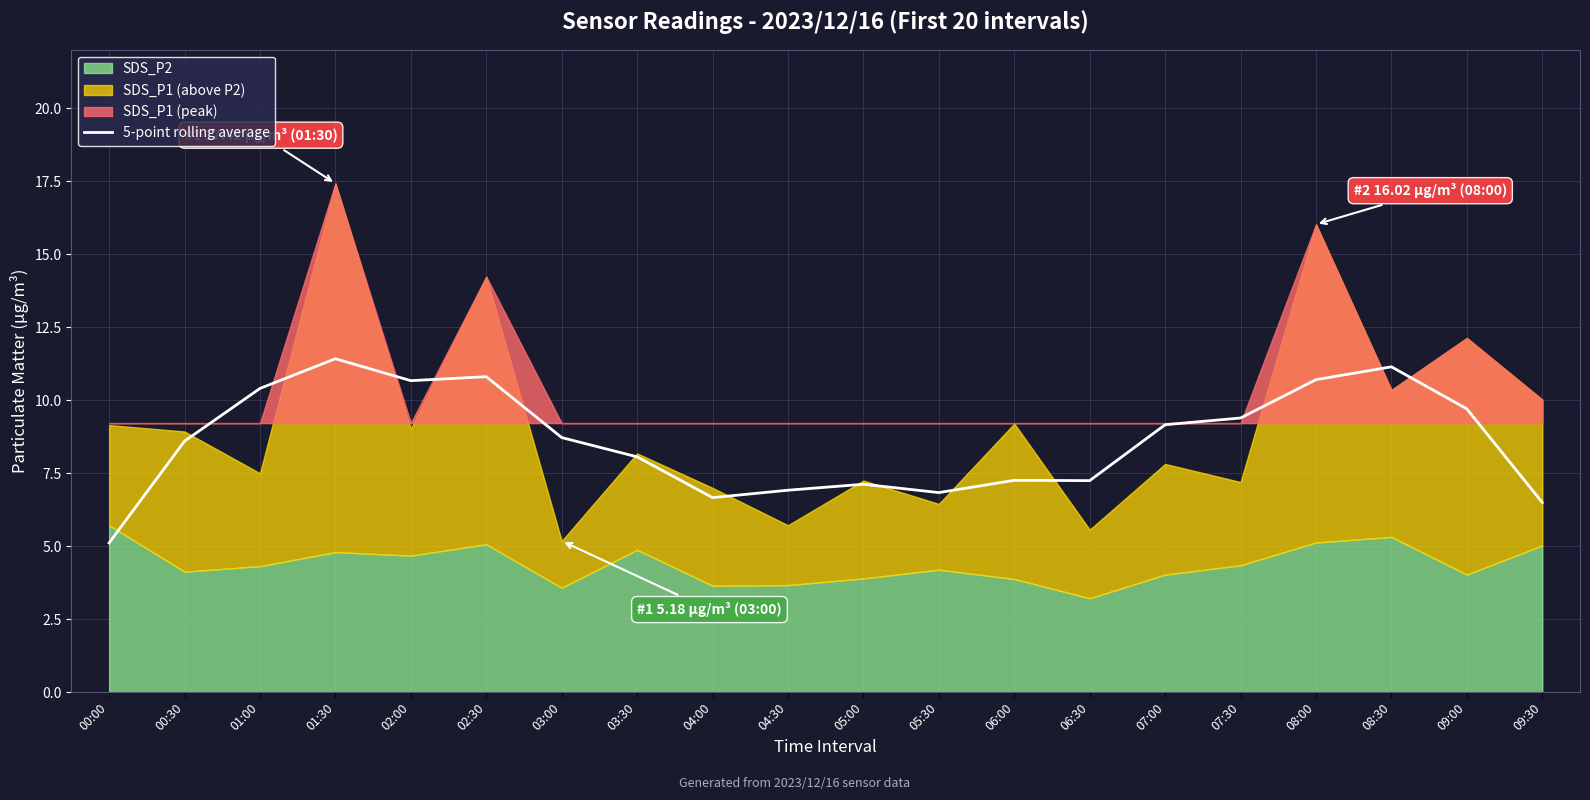

How many lines are shown in the chart?

1